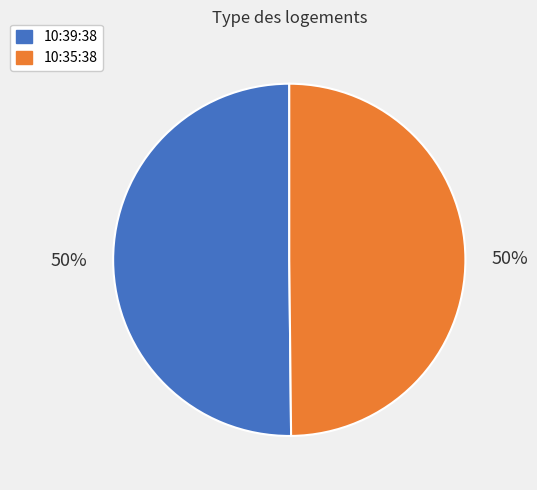

Approximately how many times larger is the value at 10:35:38 compared to 10:39:38?

1.0